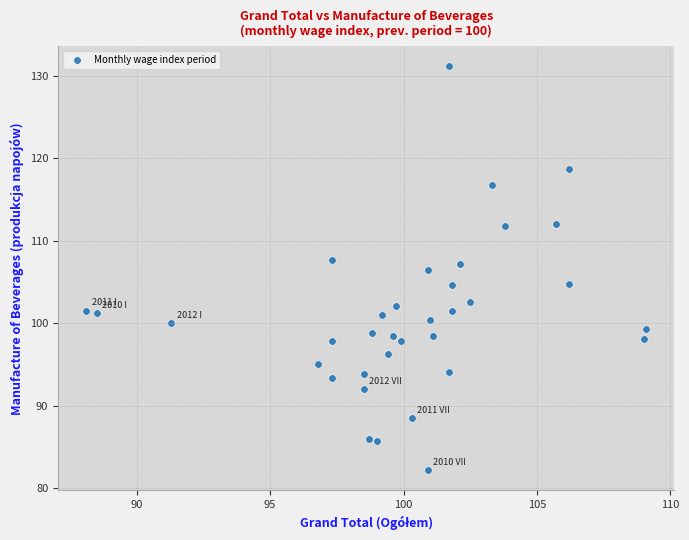

What is the range of X values (max minus min)?

21.0